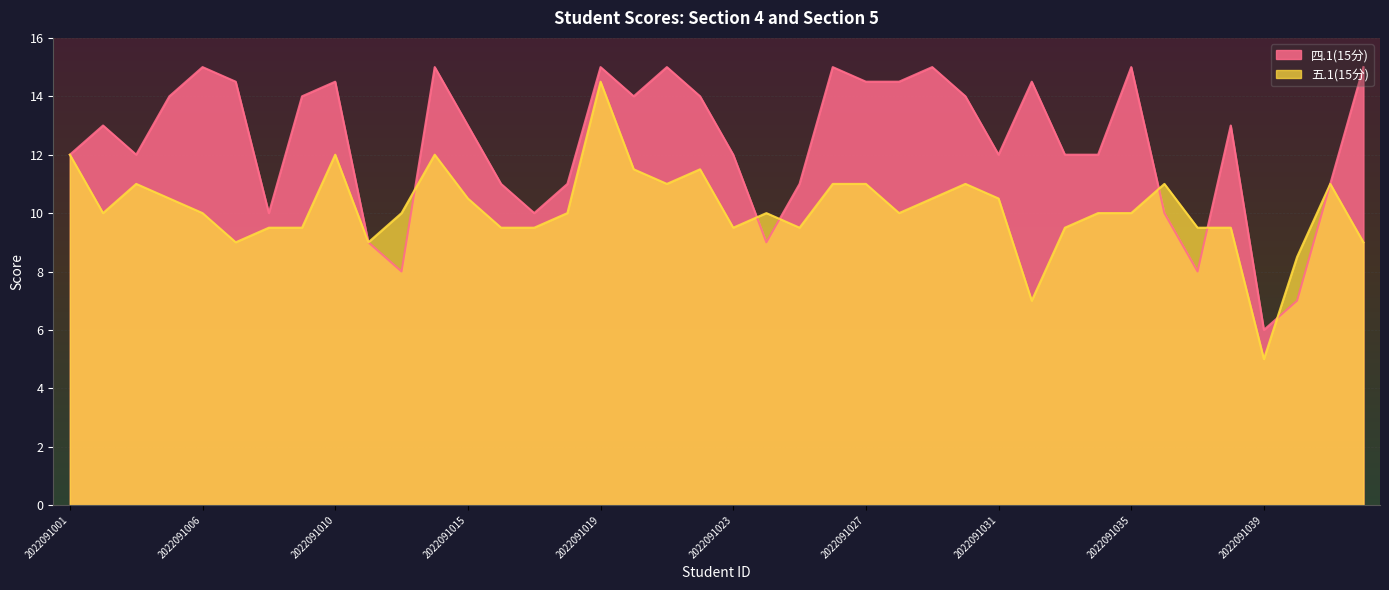

In 四.1(15分), how many points are lower than both neighbors (excluding endpoints)?

9